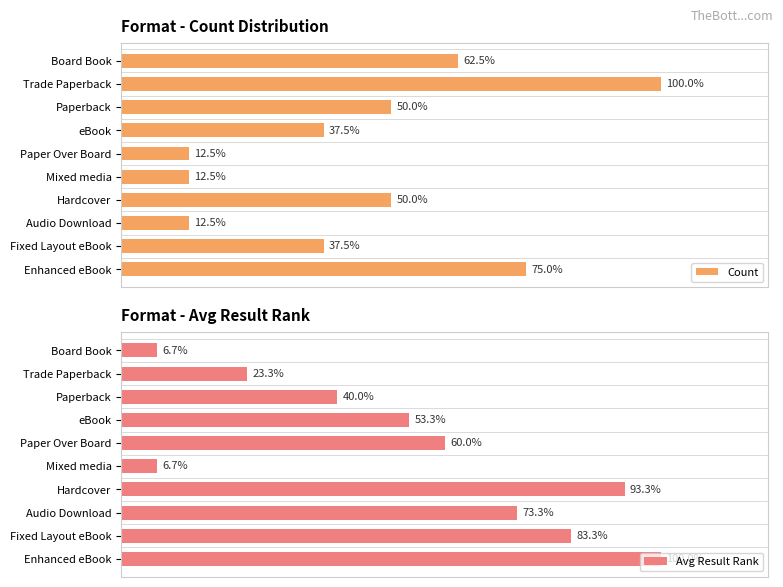

At how many categories does at least one series exceed 21?

9